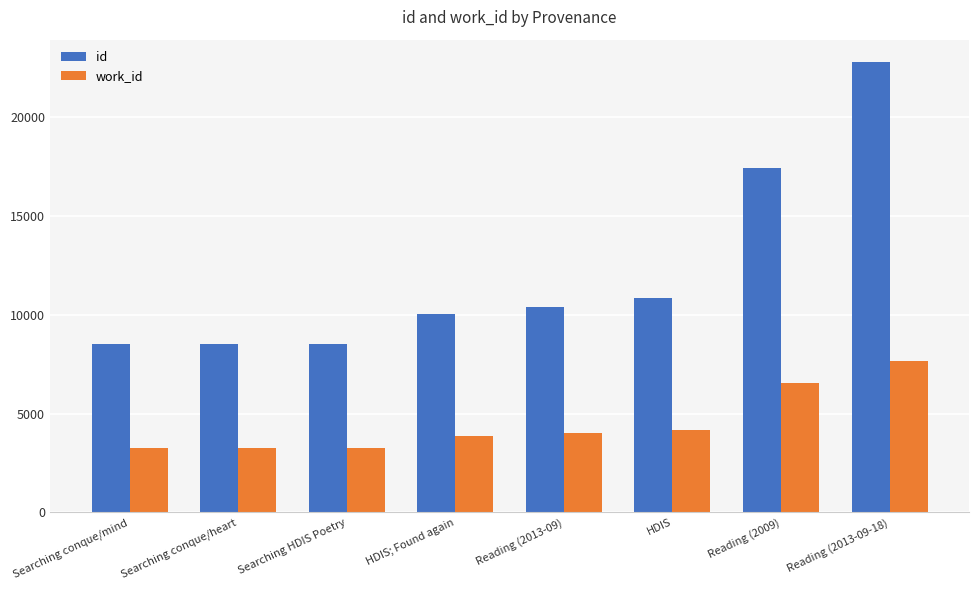

What is the minimum value shown in the chart?

3259